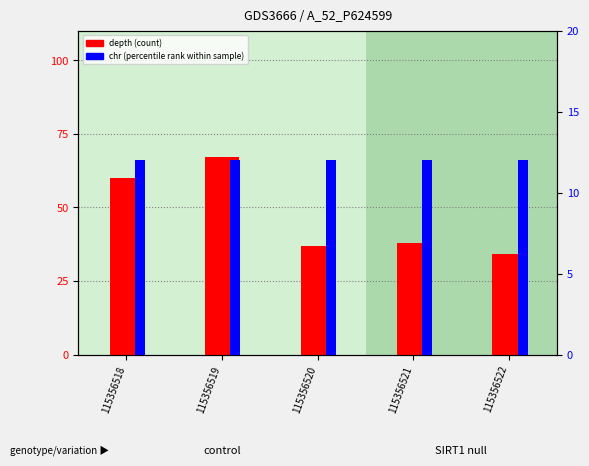

What are all the series names shown in the legend?

depth, chr